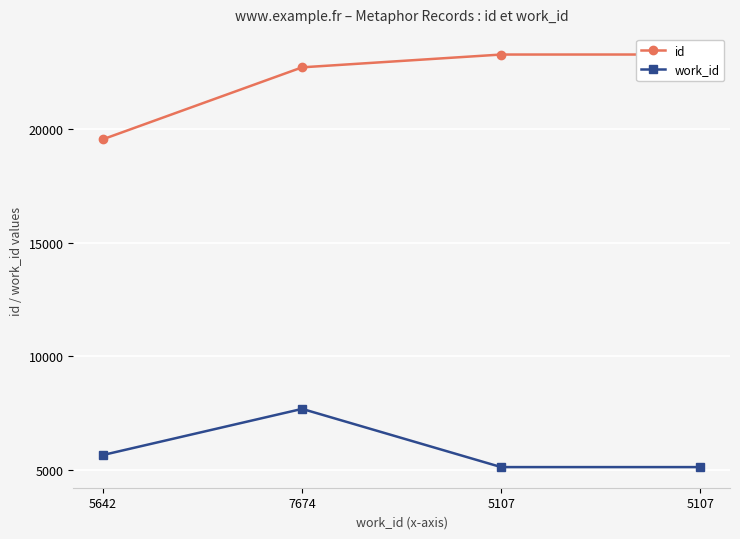

What is the sum of all id values?

88904